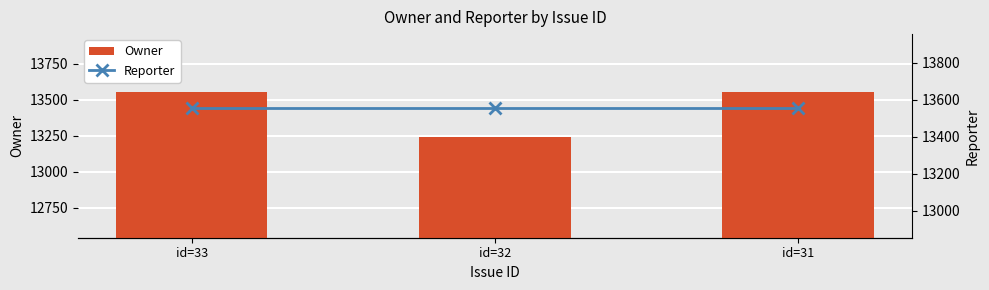

At which category is the sum across all series the highest?

id=33